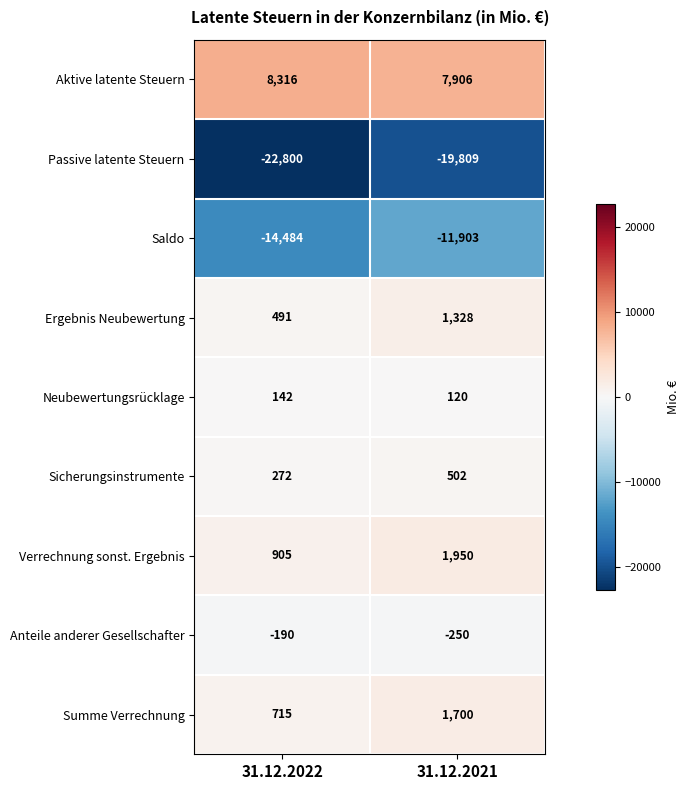

Rank the series by their maximum value, from highest to lowest.

Aktive latente Steuern, Verrechnung sonst. Ergebnis, Summe Verrechnung, Ergebnis Neubewertung, Sicherungsinstrumente, Neubewertungsrücklage, Anteile anderer Gesellschafter, Saldo, Passive latente Steuern